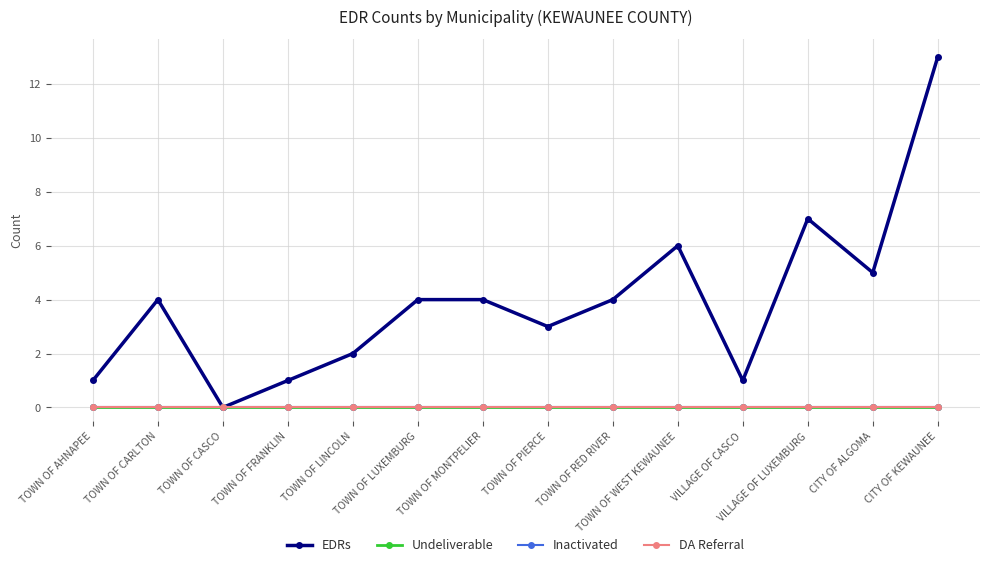

Does the chart have visible grid lines?

Yes